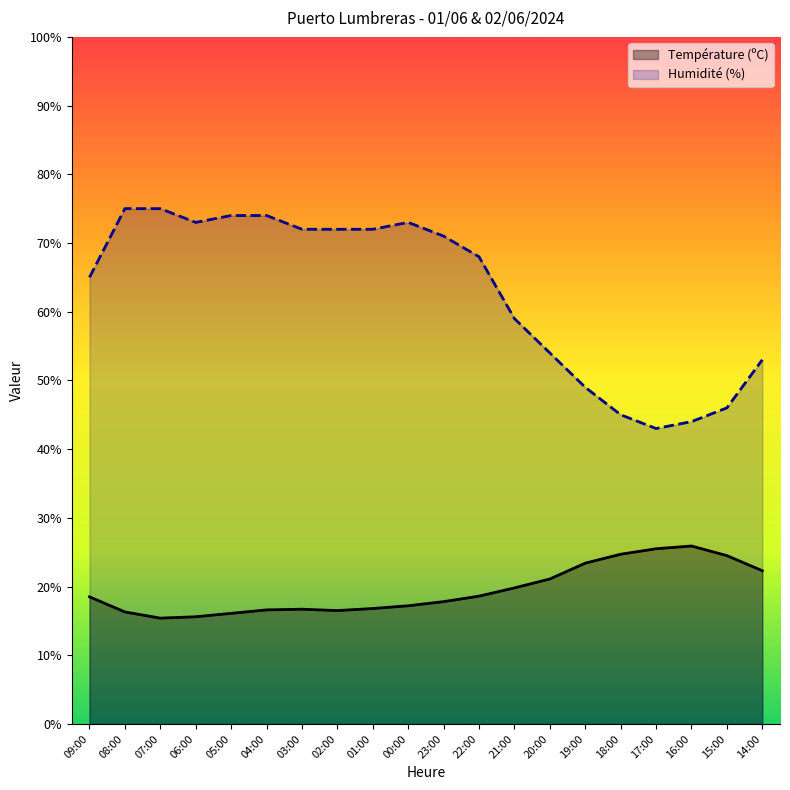

In Température (ºC), how many points are lower than both neighbors (excluding endpoints)?

2